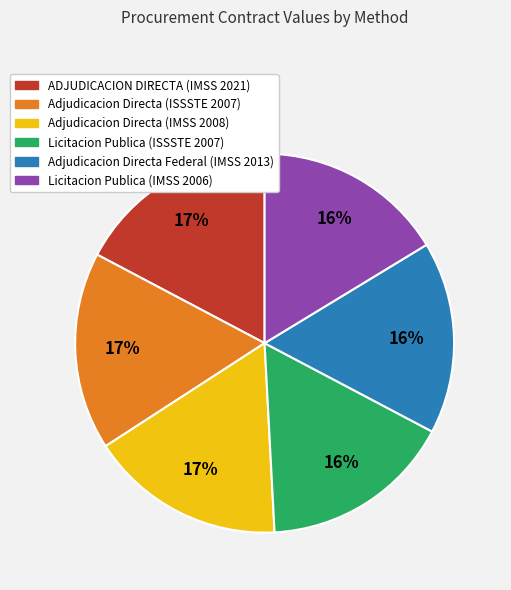

Count the number of slices in the pie.

6